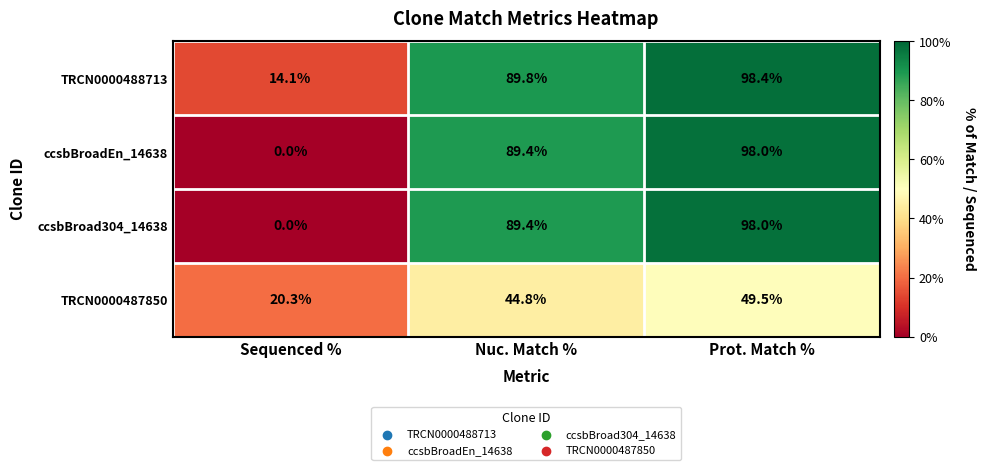

What is the total value across all series at Prot. Match %?

343.9